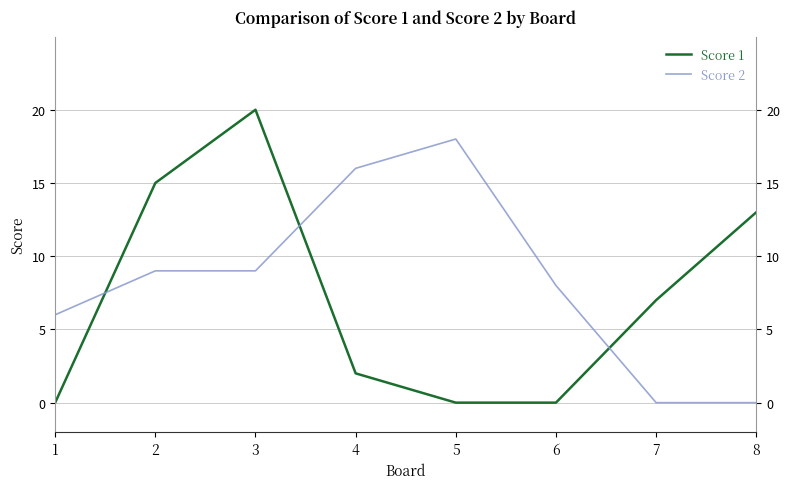

Between 5 and 7, which series saw the biggest shift?

Score 2